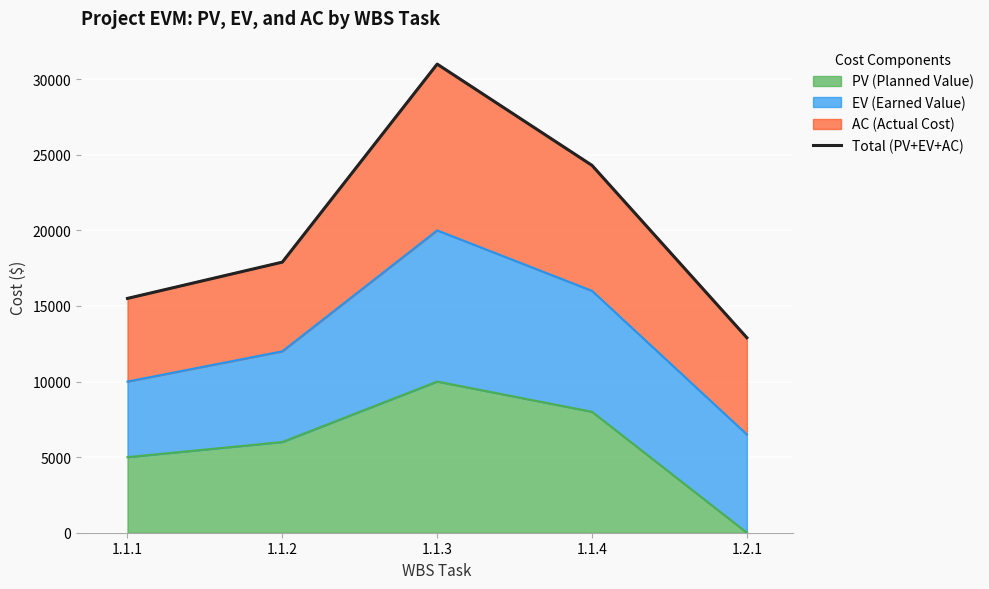

What is the change in value from 1.1.1 to 1.1.2?

+2400